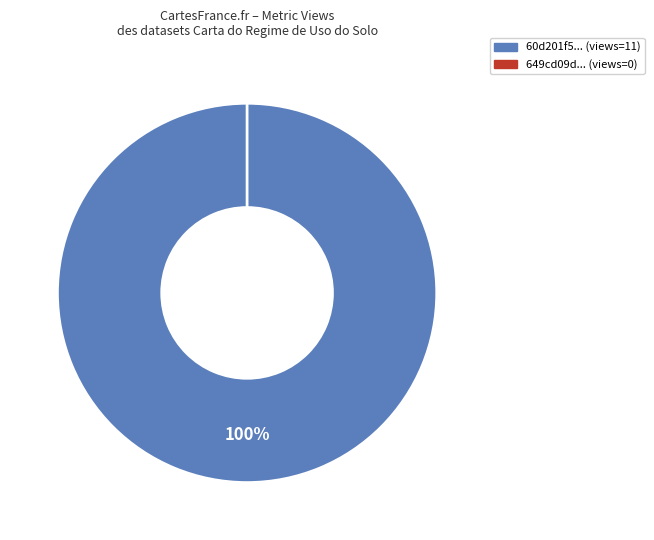

Rank the categories by value from highest to lowest.

60d201f50781901deb633280, 649cd09d078190ea982176f6